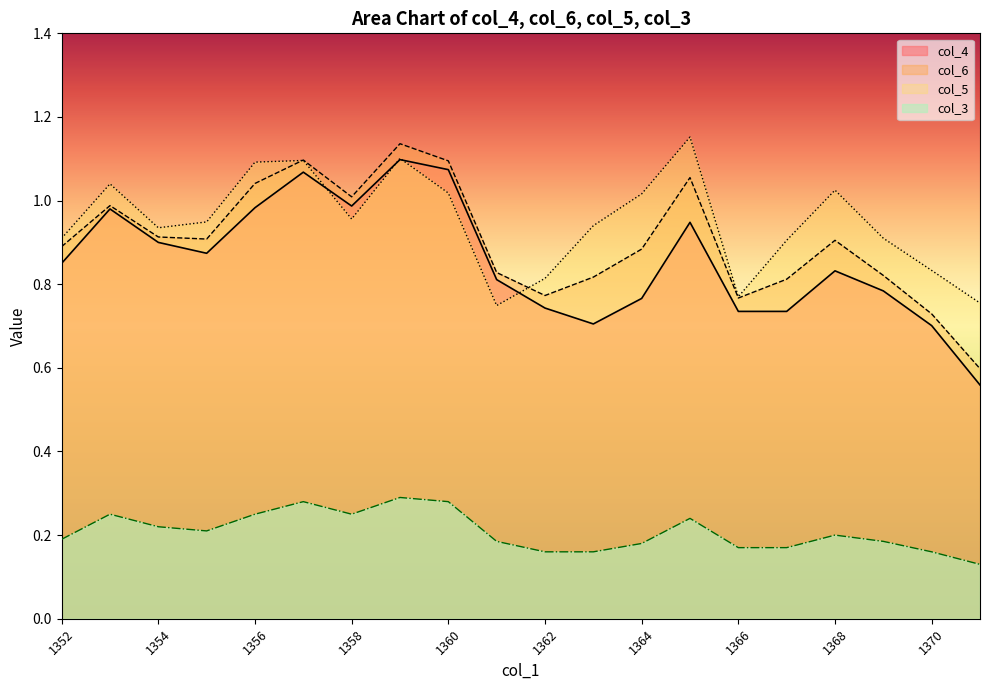

The value of col_5 at 1361 is 1.1. True or false?

False